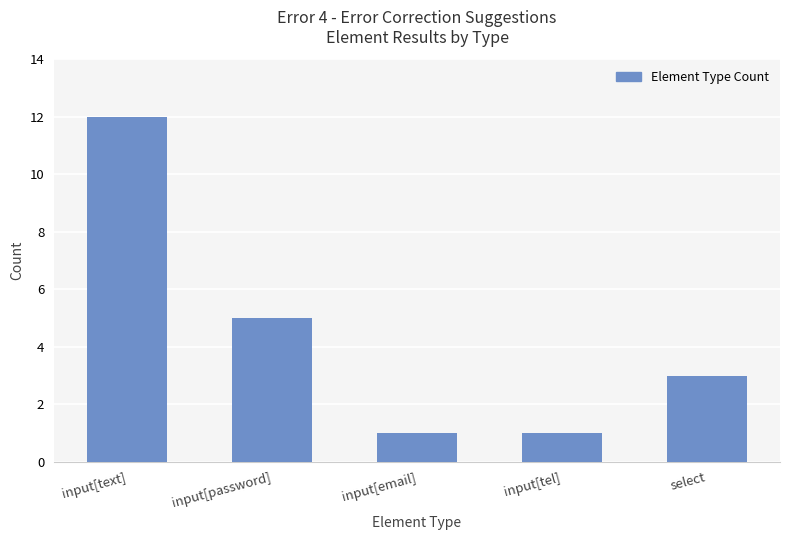

Which category has the highest value across all series?

input[text]